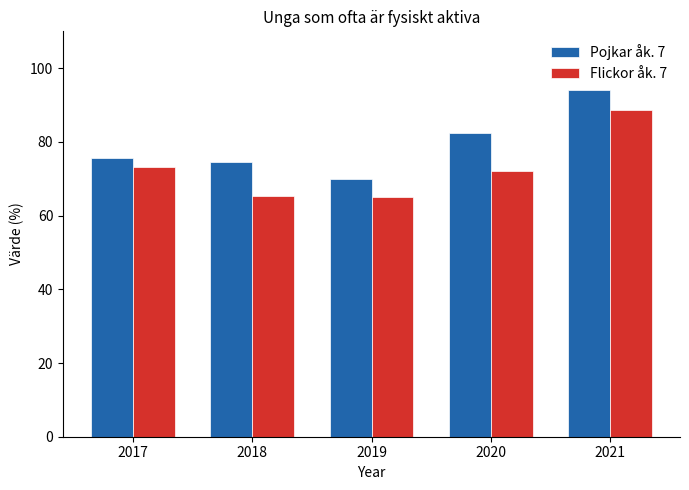

Between 2020 and 2021, which series saw the biggest shift?

Flickor åk. 7